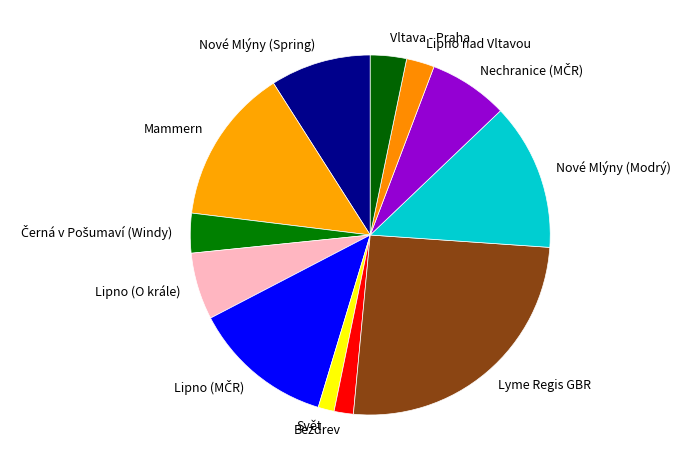

Do Lyme Regis GBR and Lipno (O krále) together represent more than half of the pie?

No